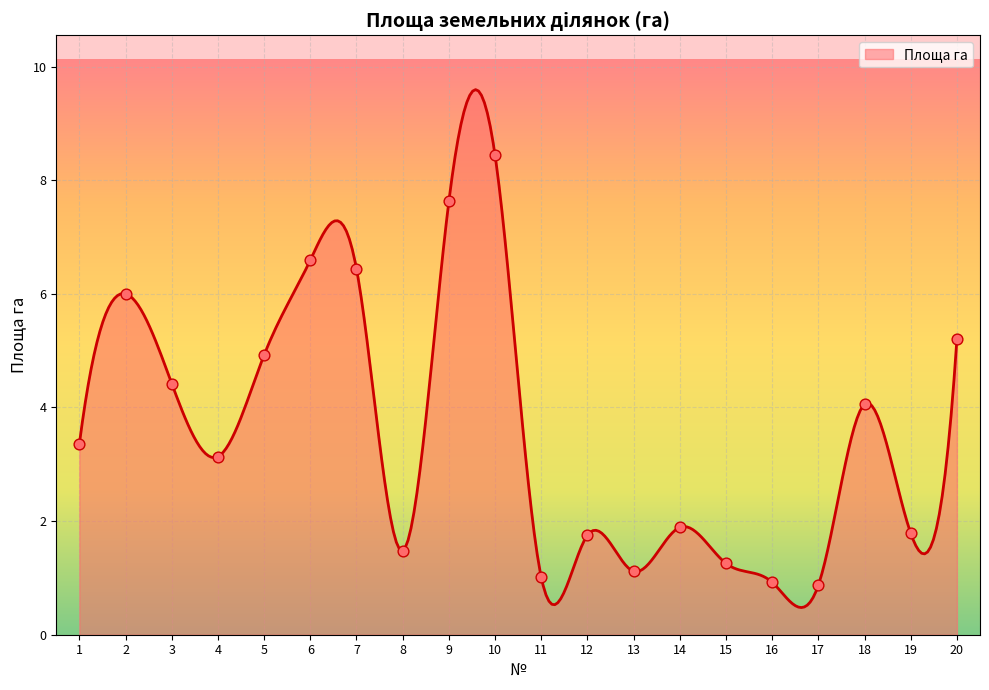

Between 13 and 1, which is larger?

1